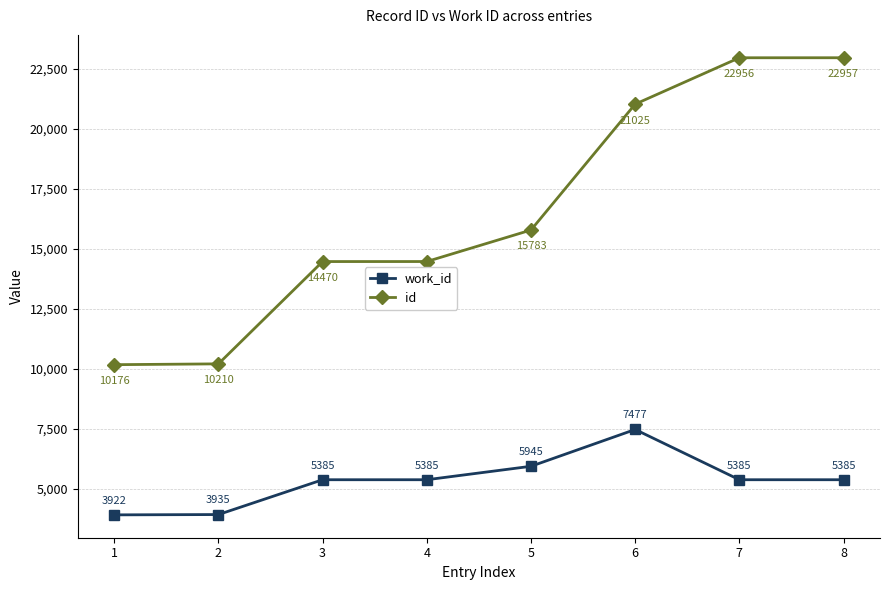

What are all the series names shown in the legend?

work_id, id